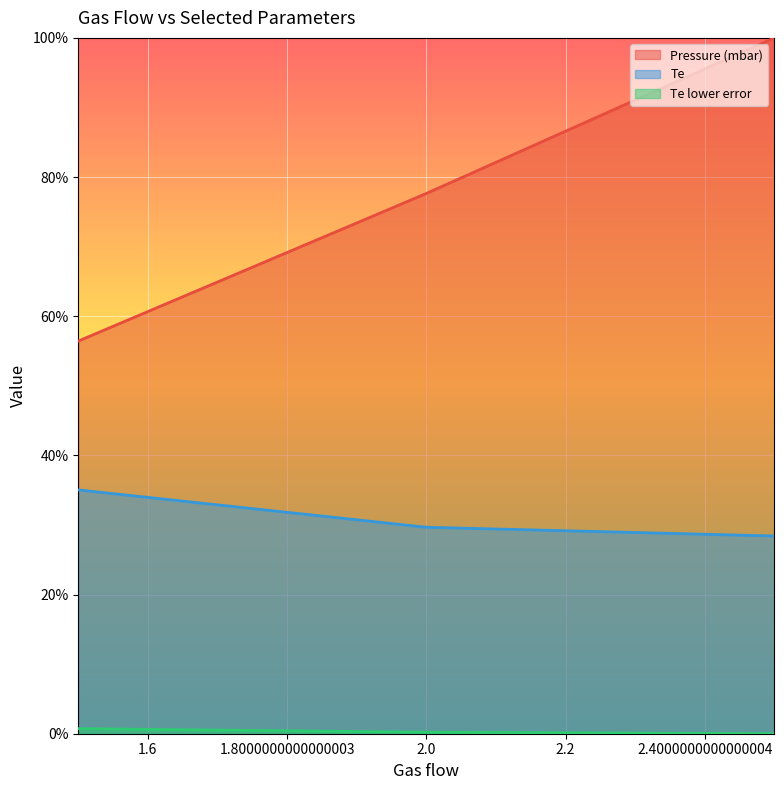

What is the label of the 3rd point from the right?

1.5